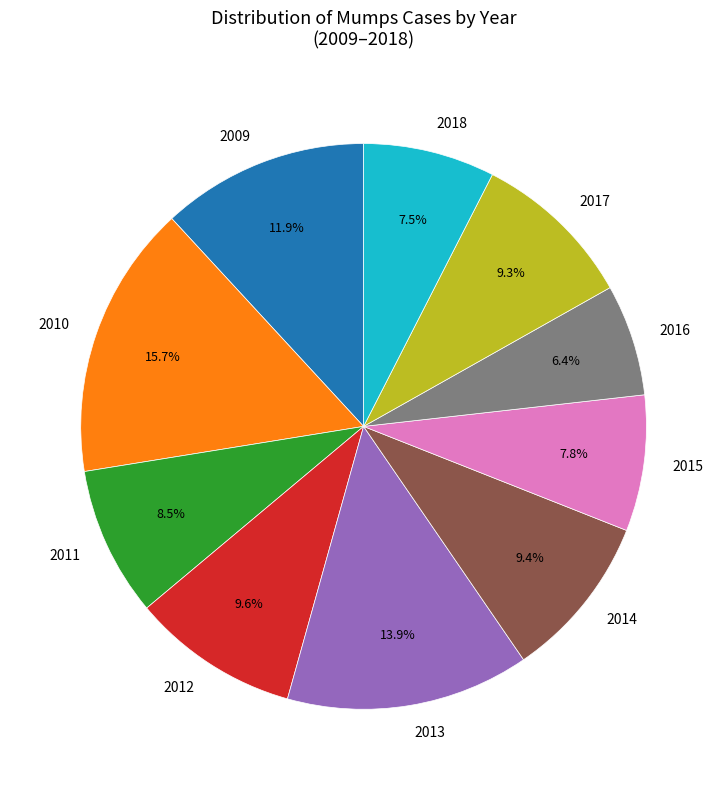

Which has a higher value, 2011 or 2016?

2011